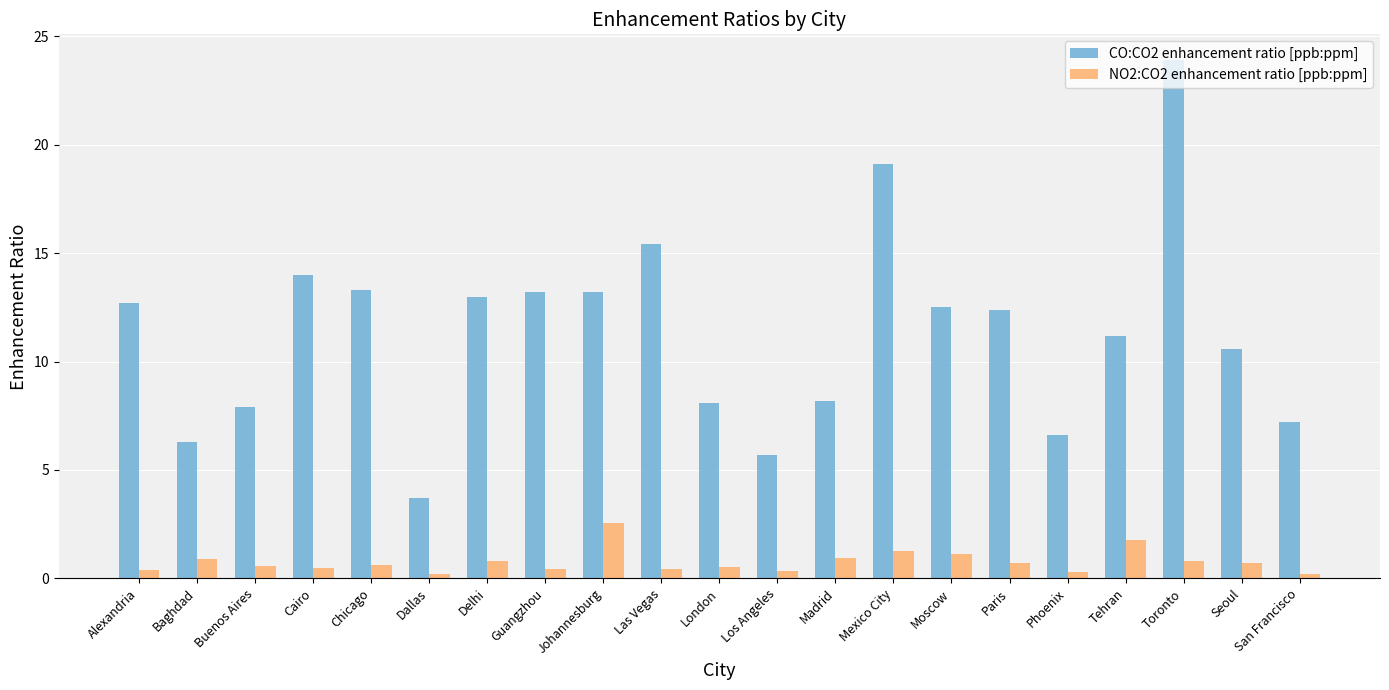

At Johannesburg, list the series in order from smallest to largest.

NO2:CO2 enhancement ratio [ppb:ppm], CO:CO2 enhancement ratio [ppb:ppm]